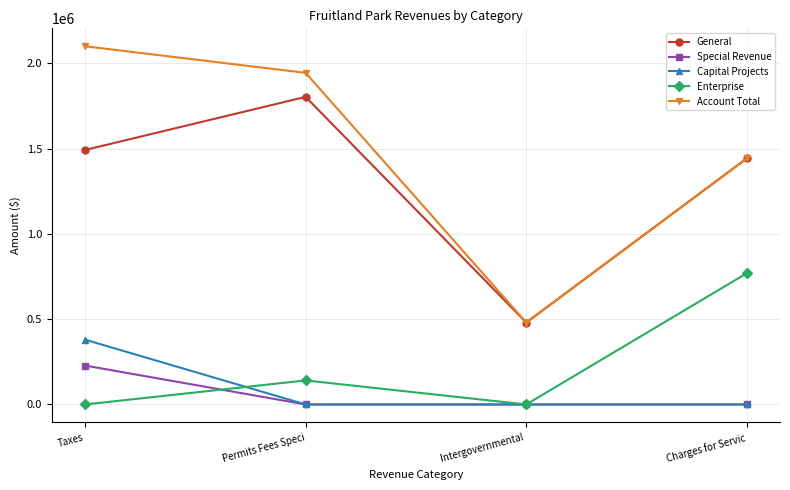

True or false: General and Capital Projects intersect in this chart.

False